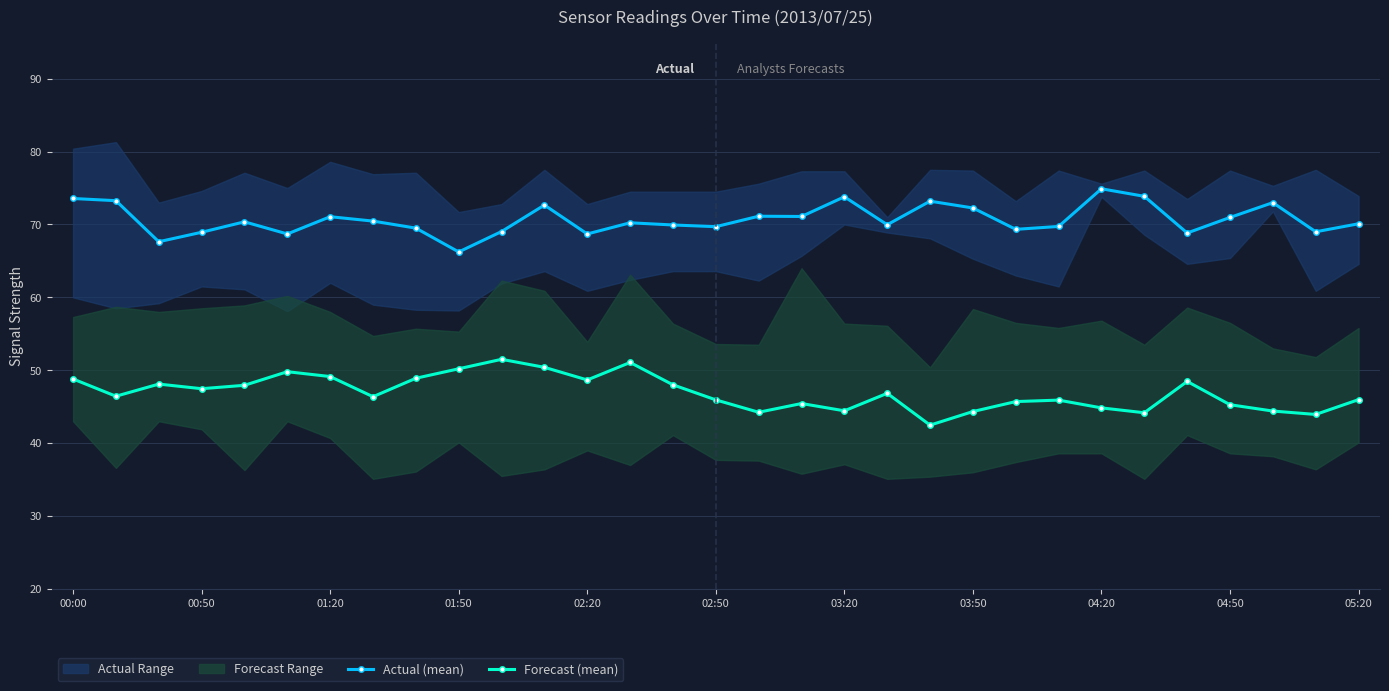

True or false: Forecast (mean) and Actual (mean) cross at least once.

False